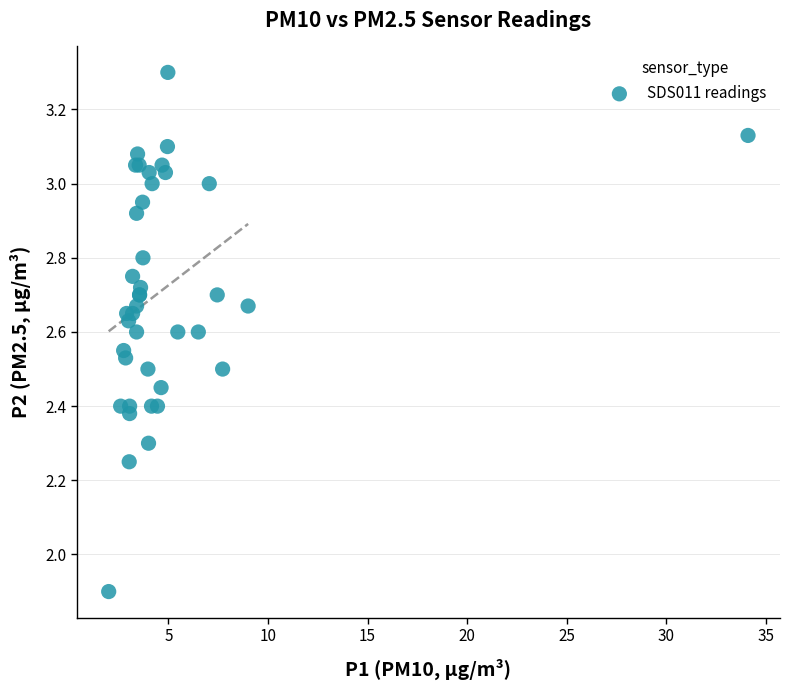

What Y value in the scatter plot is closest to 2?

1.9